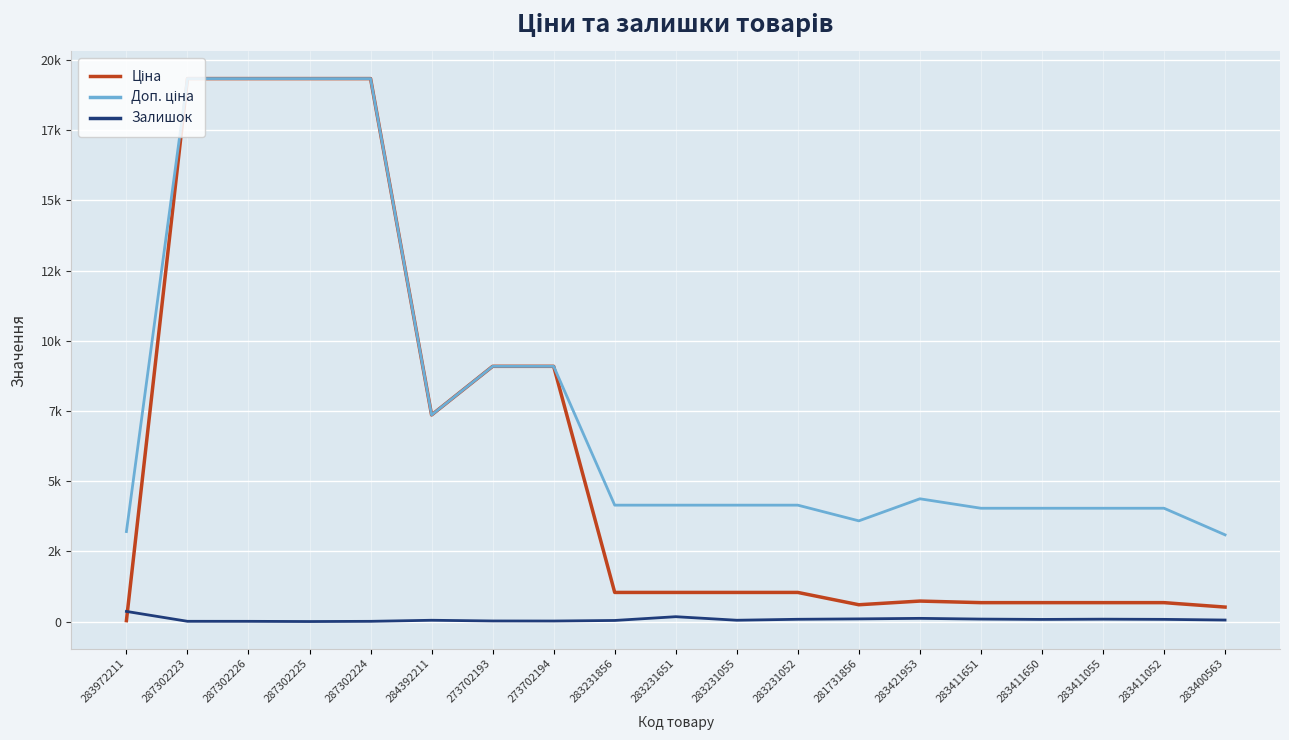

Reading left to right, what are all the values shown in this chart?

Ціна: 32.0	19343.1	19343.1	19343.1	19343.1	7360.2	9092.0	9092.0	1036.5	1036.5	1036.5	1036.5	597.8	728.8	672.7	672.7	672.7	672.7	514.7
Доп. ціна: 3205.0	19343.1	19343.1	19343.1	19343.1	7360.2	9092.0	9092.0	4145.9	4145.9	4145.9	4145.9	3586.7	4372.9	4036.0	4036.0	4036.0	4036.0	3088.4
Залишок: 360.0	8.0	7.0	0.0	7.0	45.0	20.0	18.0	38.0	172.0	46.0	80.0	94.0	113.0	87.0	75.0	84.0	77.0	53.0